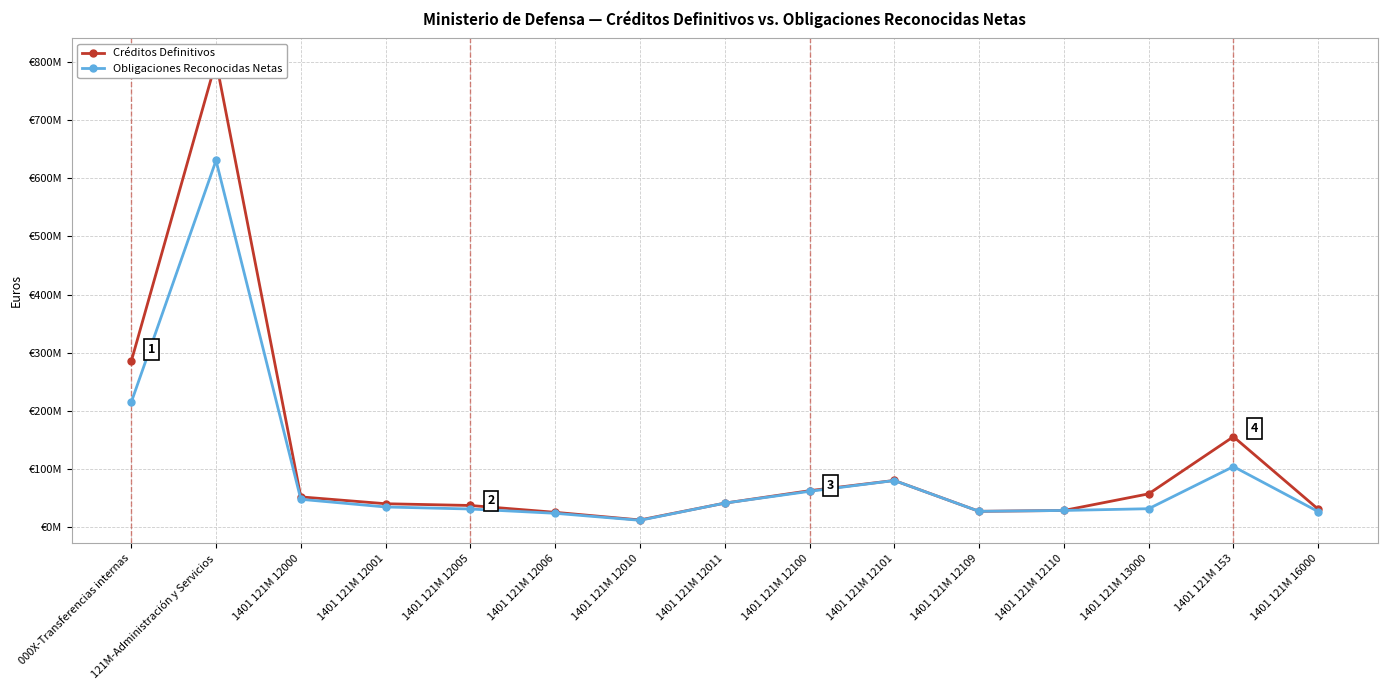

Reading right to left, what are all the values shown in this chart?

Créditos Definitivos: 1401 121M 16000=31130750.9	1401 121M 153=155761110.0	1401 121M 13000=57542530.0	1401 121M 12110=28956290.0	1401 121M 12109=27469350.0	1401 121M 12101=80531670.0	1401 121M 12100=62939020.0	1401 121M 12011=41565440.0	1401 121M 12010=12623900.0	1401 121M 12006=25774220.0	1401 121M 12005=37520670.0	1401 121M 12001=40538930.0	1401 121M 12000=52290780.0	121M-Administración y Servicios=801093949.8	000X-Transferencias internas=285246372.8
Obligaciones Reconocidas Netas: 1401 121M 16000=26949067.2	1401 121M 153=104403393.6	1401 121M 13000=31967113.3	1401 121M 12110=28956290.0	1401 121M 12109=27469350.0	1401 121M 12101=80446111.7	1401 121M 12100=61848426.7	1401 121M 12011=41565440.0	1401 121M 12010=12037647.4	1401 121M 12006=24092557.2	1401 121M 12005=31458674.8	1401 121M 12001=34940113.4	1401 121M 12000=48136357.7	121M-Administración y Servicios=630659861.4	000X-Transferencias internas=214889235.3